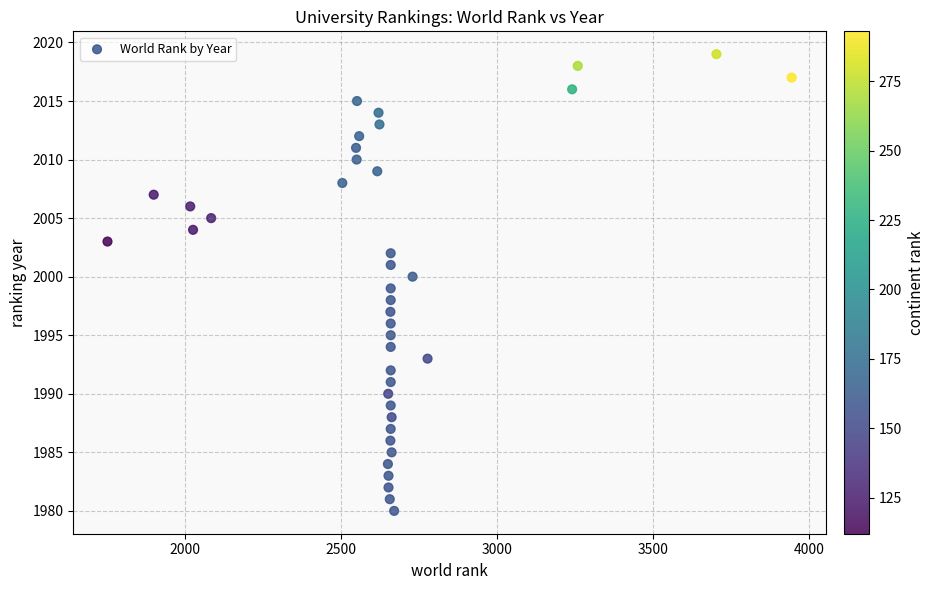

What is the range of Y values (max minus min)?

39